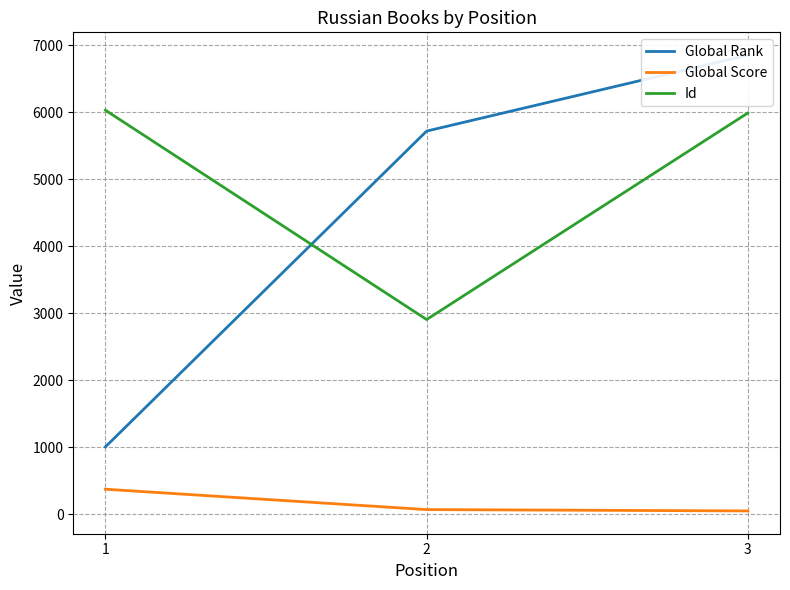

Which series has the largest total across all categories?

Id